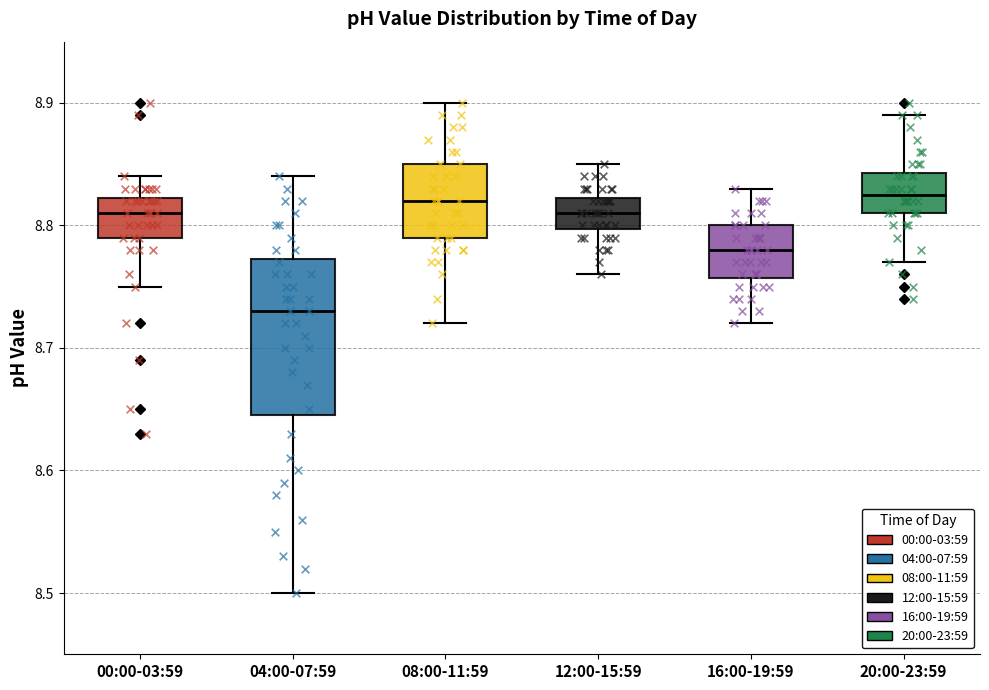

Reading left to right, transcribe this box plot: for each box, give where its median line is, the range the box spans, and where its two whiskers end, as read against the y-axis. The values are not printed on the chart, so give them approximately, as read against the axis.

00:00-03:59: median 8.81, box 8.79 to 8.82, whiskers 8.75 to 8.84
04:00-07:59: median 8.73, box 8.65 to 8.77, whiskers 8.50 to 8.84
08:00-11:59: median 8.82, box 8.79 to 8.85, whiskers 8.72 to 8.90
12:00-15:59: median 8.81, box 8.80 to 8.82, whiskers 8.76 to 8.85
16:00-19:59: median 8.78, box 8.76 to 8.80, whiskers 8.72 to 8.83
20:00-23:59: median 8.83, box 8.81 to 8.84, whiskers 8.77 to 8.89